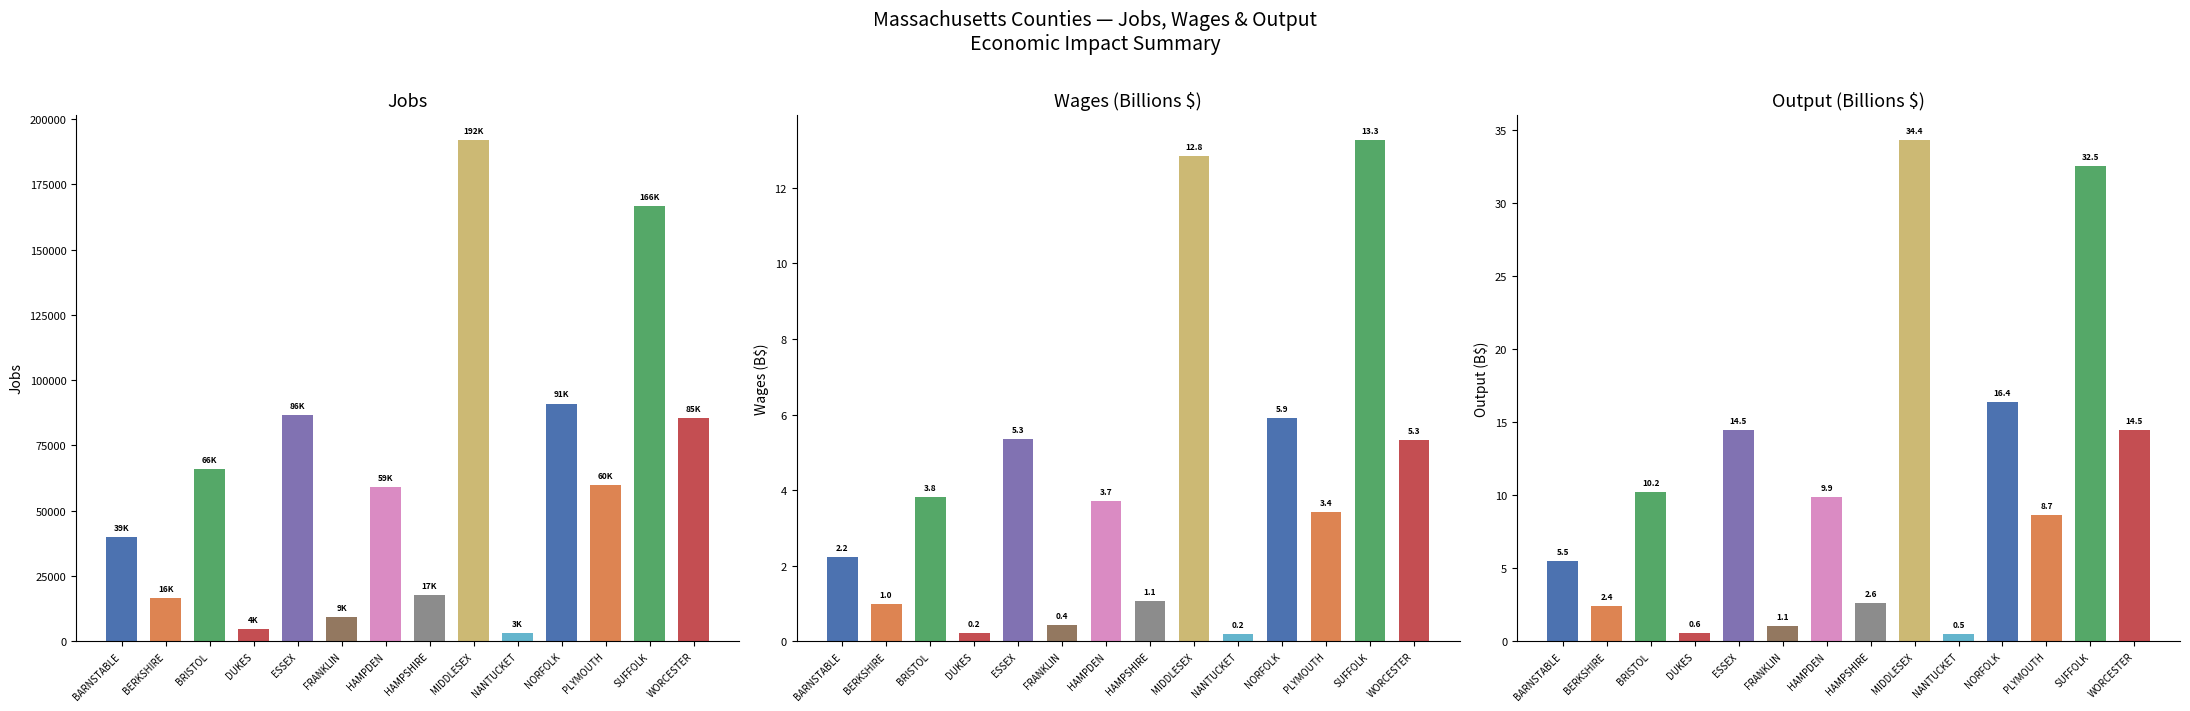

How many values in the Total Output series are below 9?

7